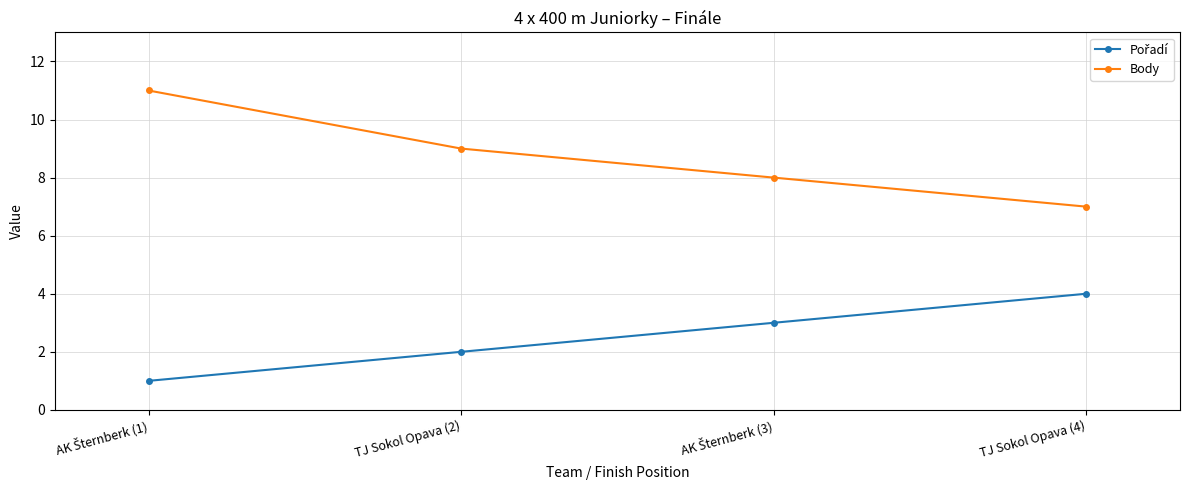

True or false: Body has more than 2 interior local peaks.

False